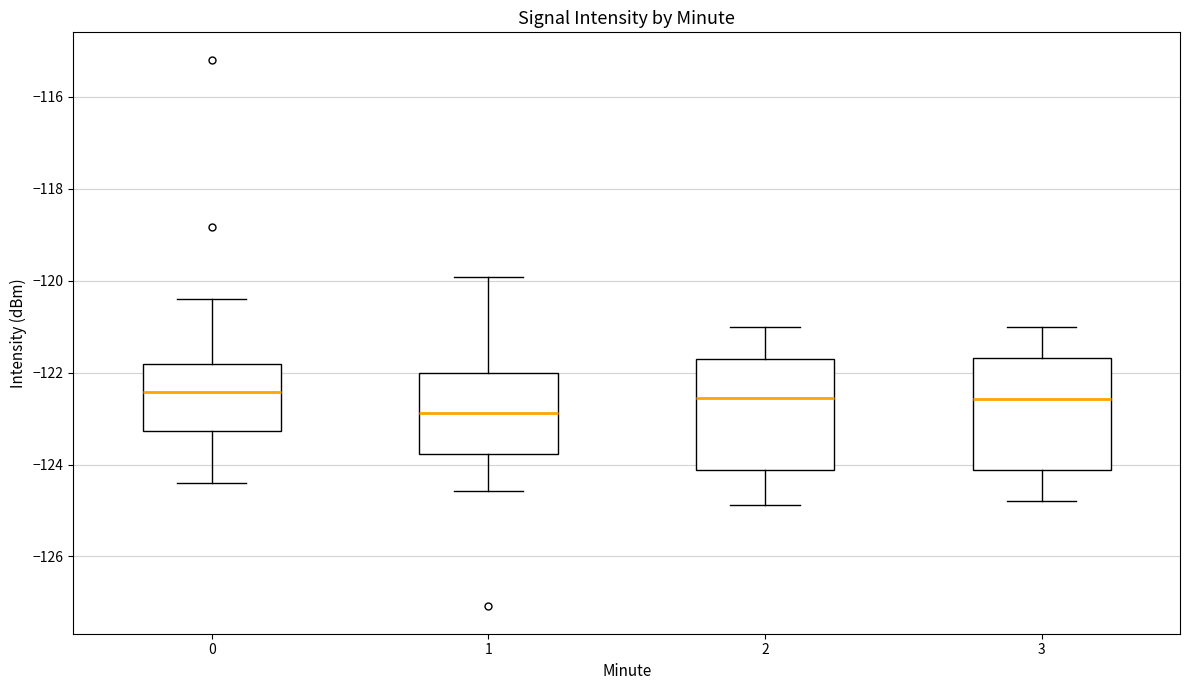

Reading left to right, transcribe this box plot: for each box, give where its median line is, the range the box spans, and where its two whiskers end, as read against the y-axis. The values are not printed on the chart, so give them approximately, as read against the axis.

0: median -122.4, box -123.2 to -121.8, whiskers -124.4 to -120.4
1: median -122.8, box -123.8 to -122.0, whiskers -124.6 to -120.0
2: median -122.6, box -124.2 to -121.8, whiskers -124.8 to -121.0
3: median -122.6, box -124.2 to -121.6, whiskers -124.8 to -121.0